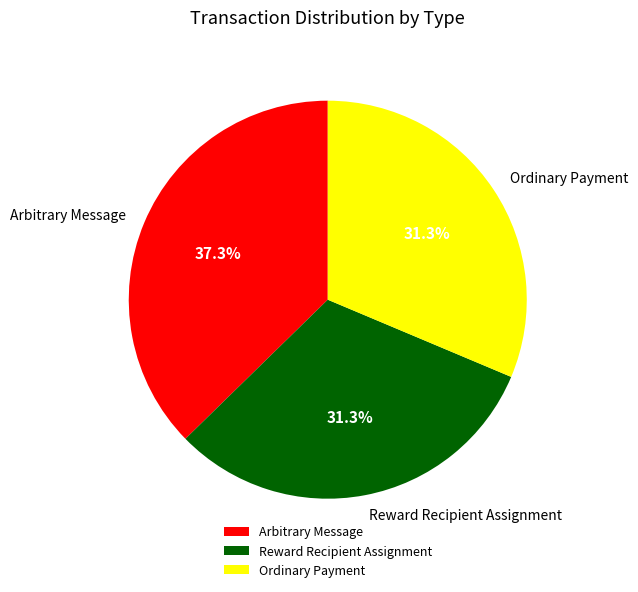

What percentage do Ordinary Payment and Reward Recipient Assignment together represent?

62.7%